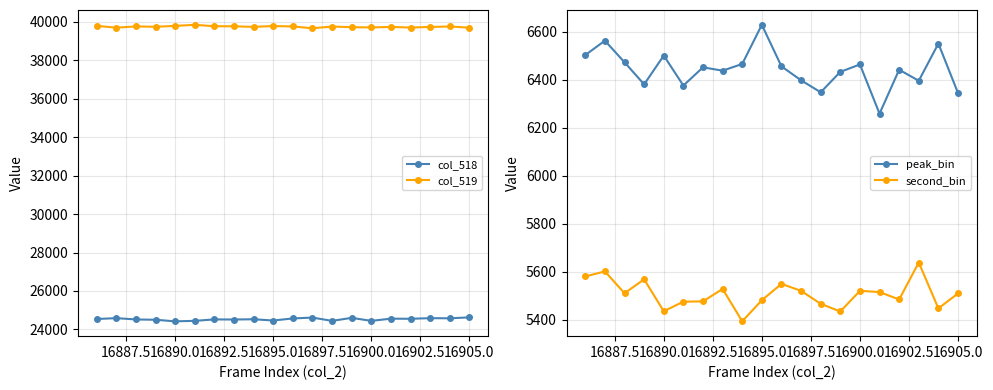

Reading right to left, extract all data points from this chart.

col_518: 24624	24576	24583	24551	24557	24442	24599	24442	24613	24568	24461	24526	24513	24518	24443	24418	24500	24516	24584	24540
col_519: 39705	39766	39740	39712	39741	39718	39729	39762	39674	39767	39789	39745	39775	39779	39852	39797	39750	39769	39705	39797
peak_bin: 6344	6550	6395	6441	6258	6463	6432	6347	6397	6455	6628	6465	6437	6451	6375	6500	6380	6472	6562	6502
second_bin: 5509	5447	5638	5484	5515	5520	5434	5466	5520	5549	5481	5393	5528	5476	5475	5435	5568	5510	5601	5580